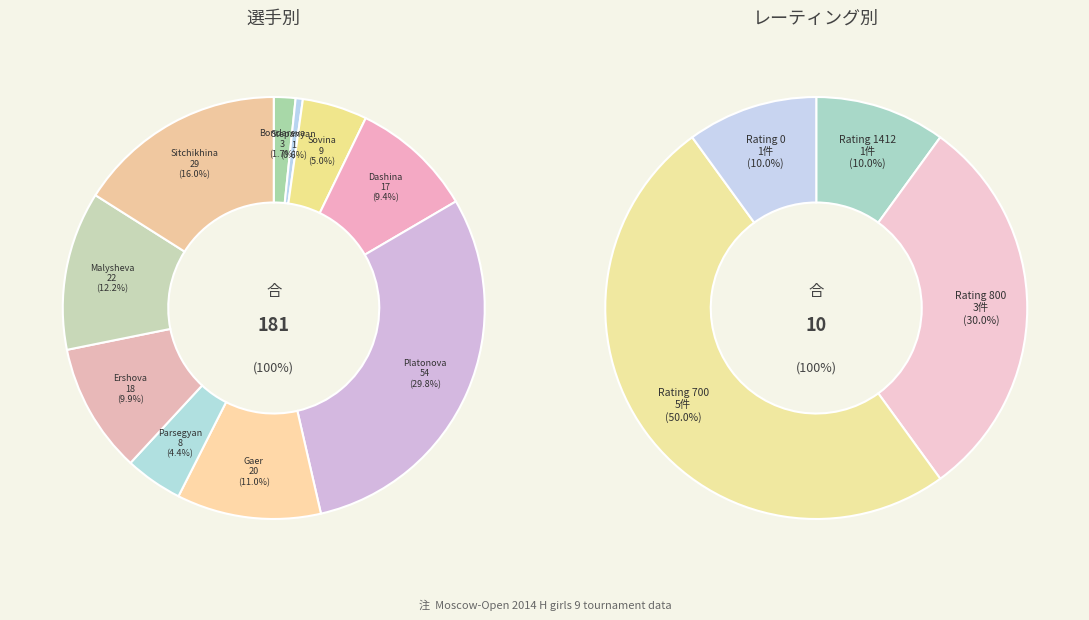

What is the change in value from Parsegyan Ksenia to Sitchikhina Milana?

+21